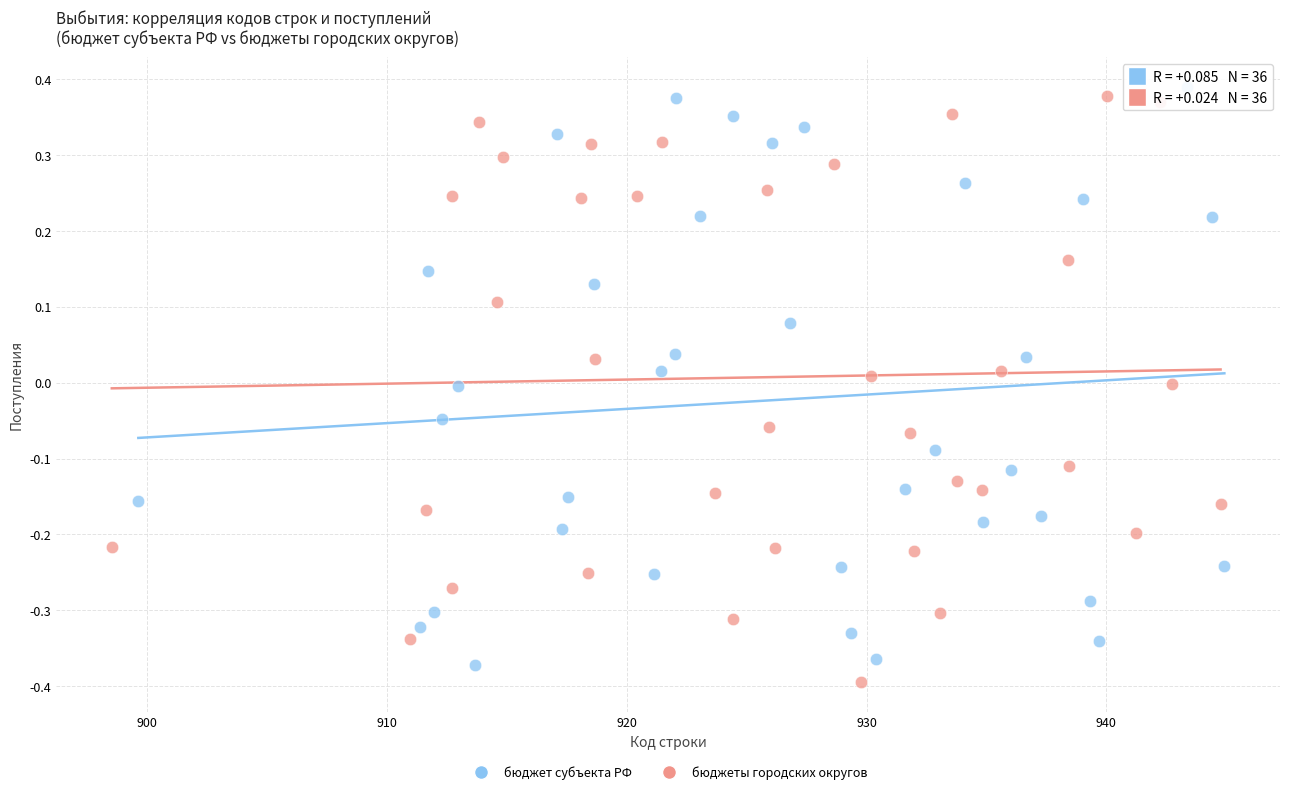

What are all the series names shown in the legend?

бюджет субъекта РФ, бюджеты городских округов